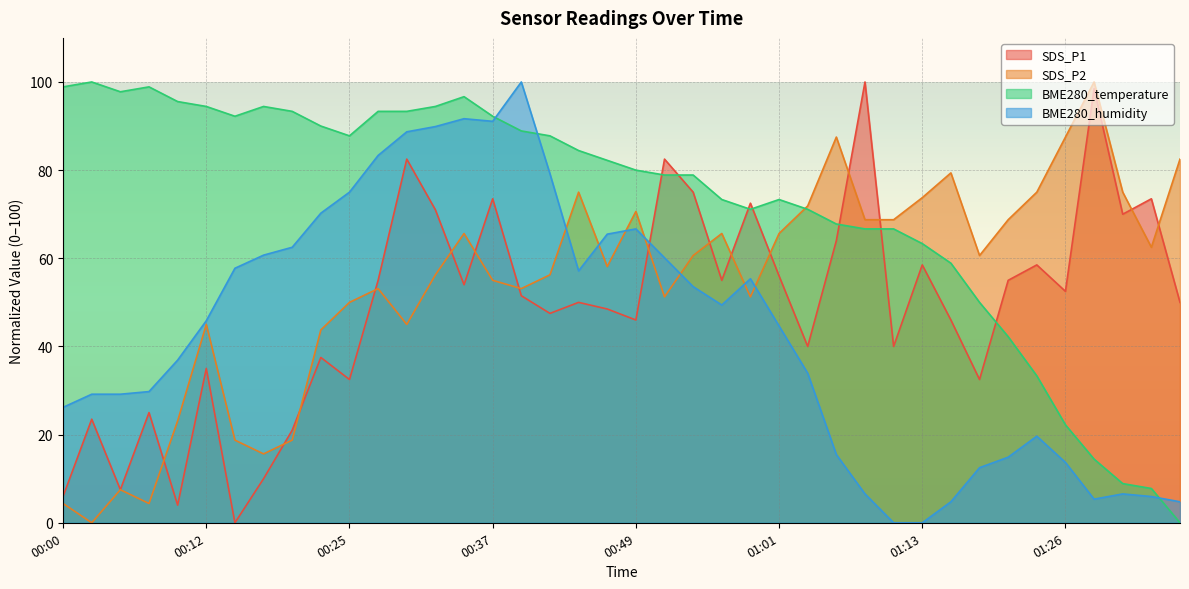

How many lines are shown in the chart?

4